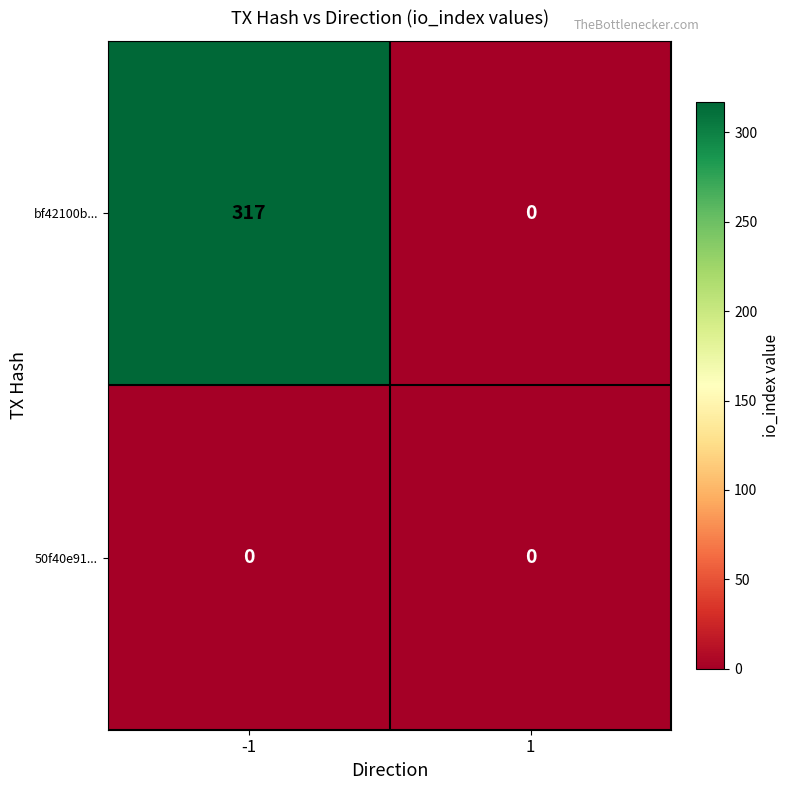

What is the maximum value shown in the chart?

317